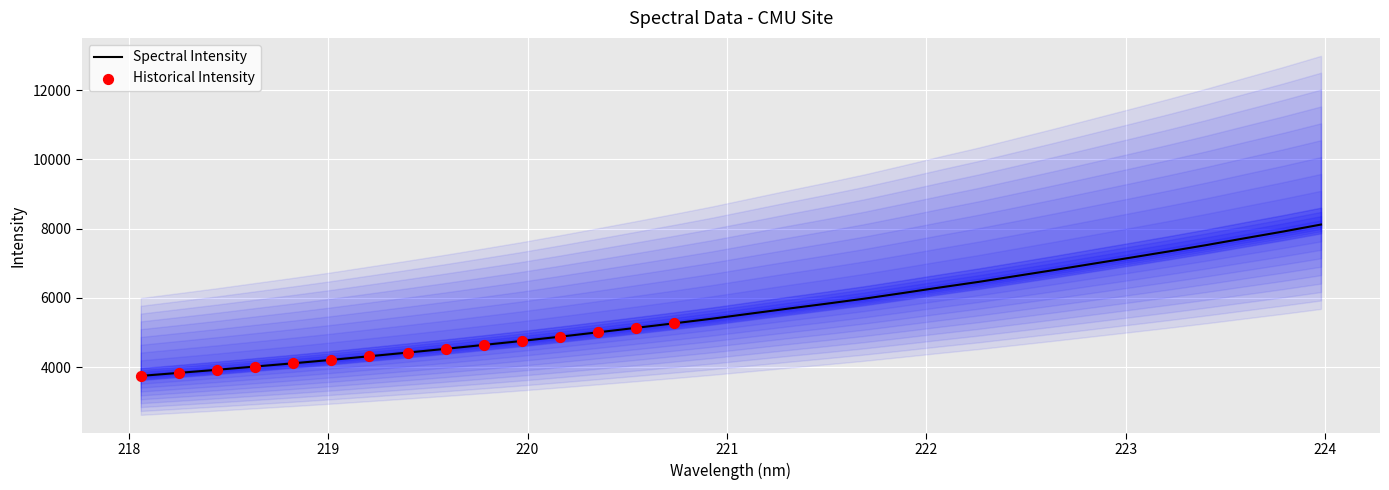

Which has a higher value, 220.9264 or 223.5987?

223.5987